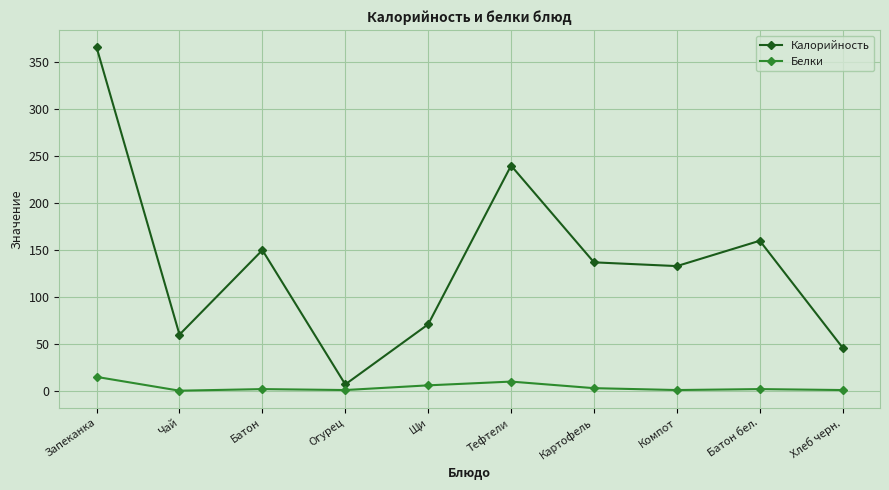

Count the number of data series in this chart.

2